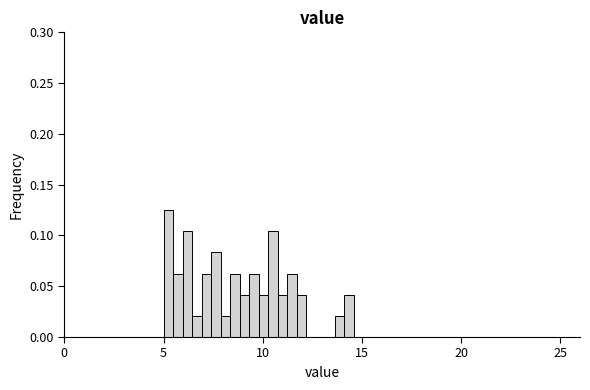

Read against the x-axis, roughly where is the centre of the tallest bar?

5.0